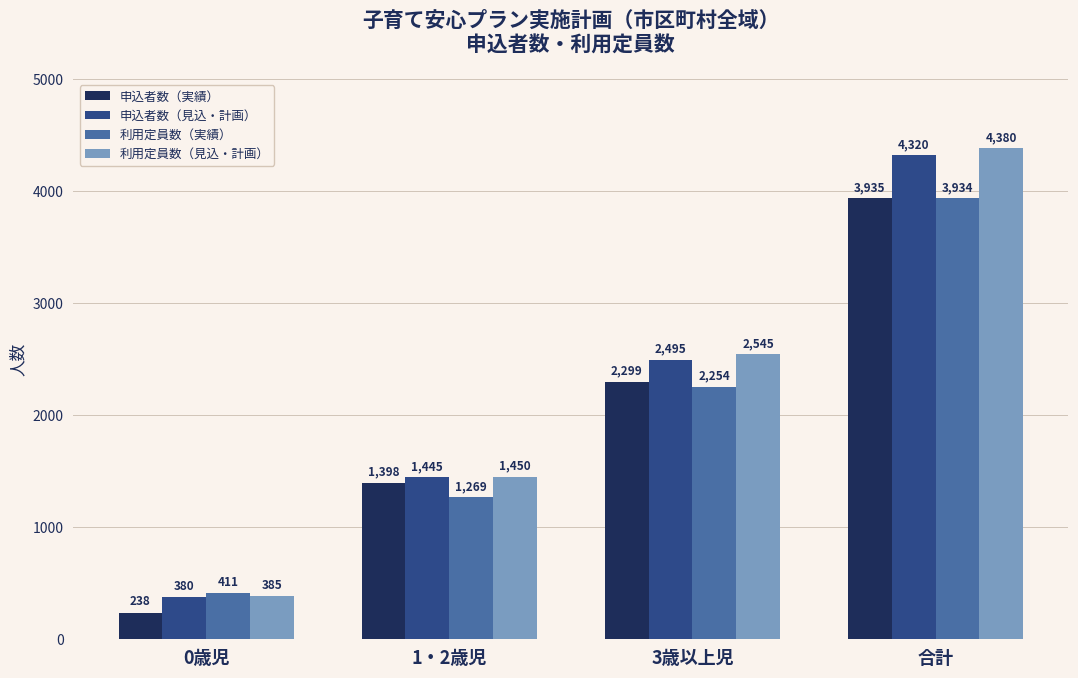

List the series in order of their peak value, highest first.

利用定員数（見込・計画）, 申込者数（見込・計画）, 申込者数（実績）, 利用定員数（実績）